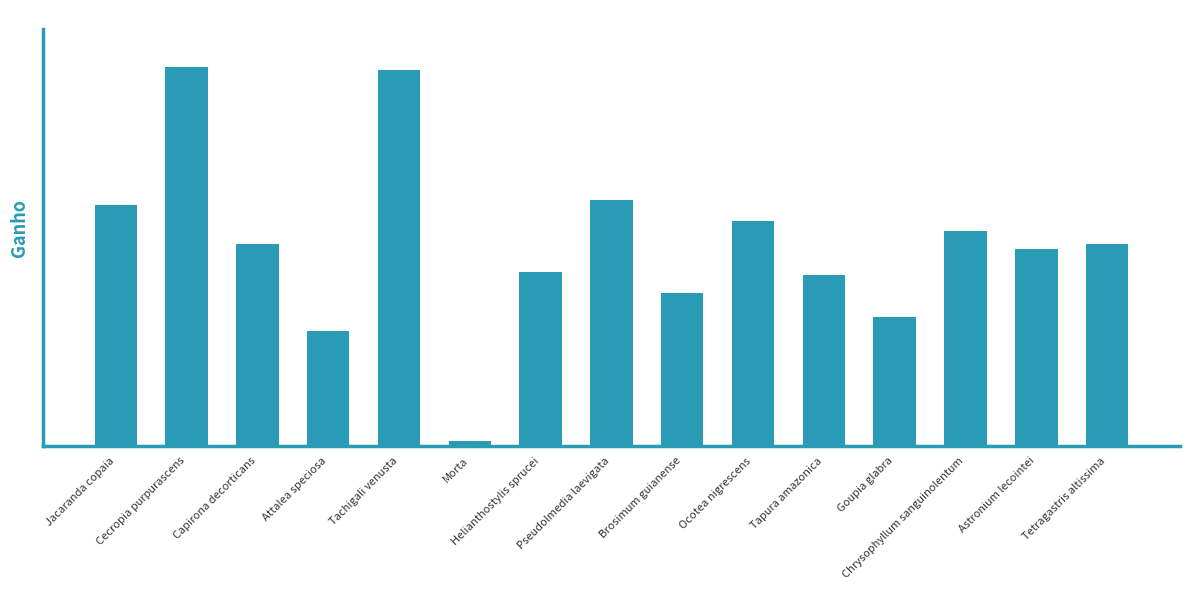

What is the value of the 9th bar from the left?

2.6